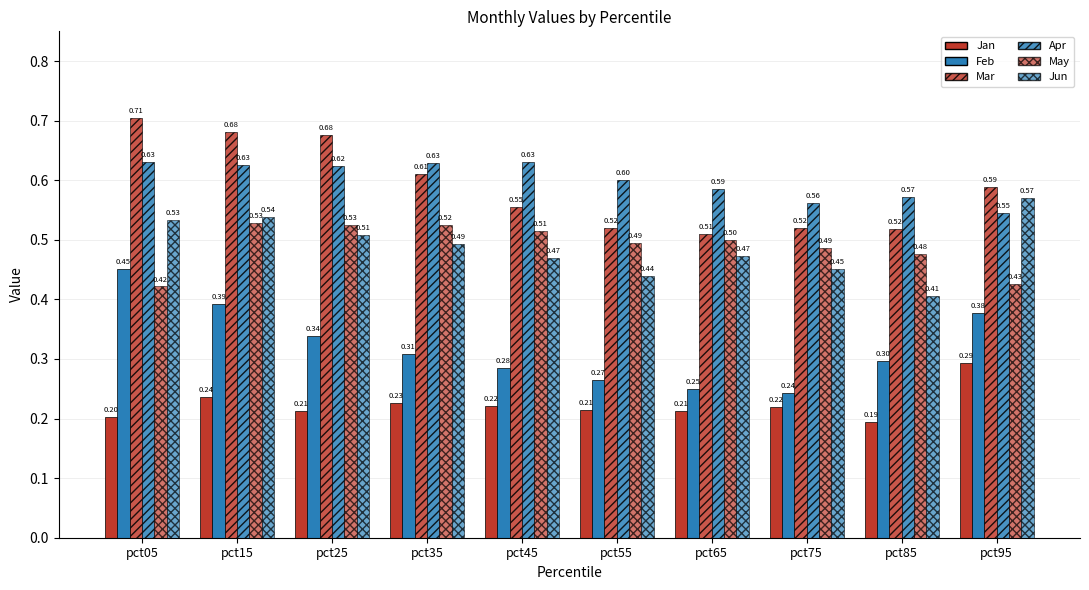

What is the value of the Jan bar at the 1st from the left?

0.2